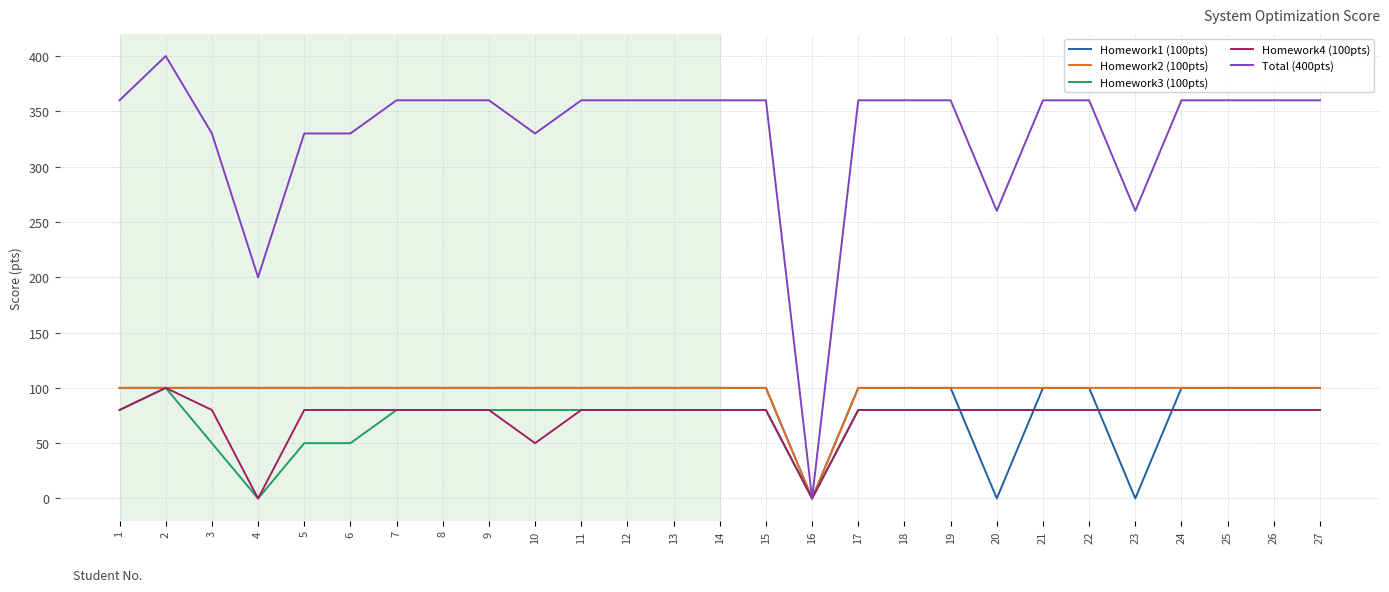

The Homework2 (100pts) series shows 68 at 1. True or false?

False